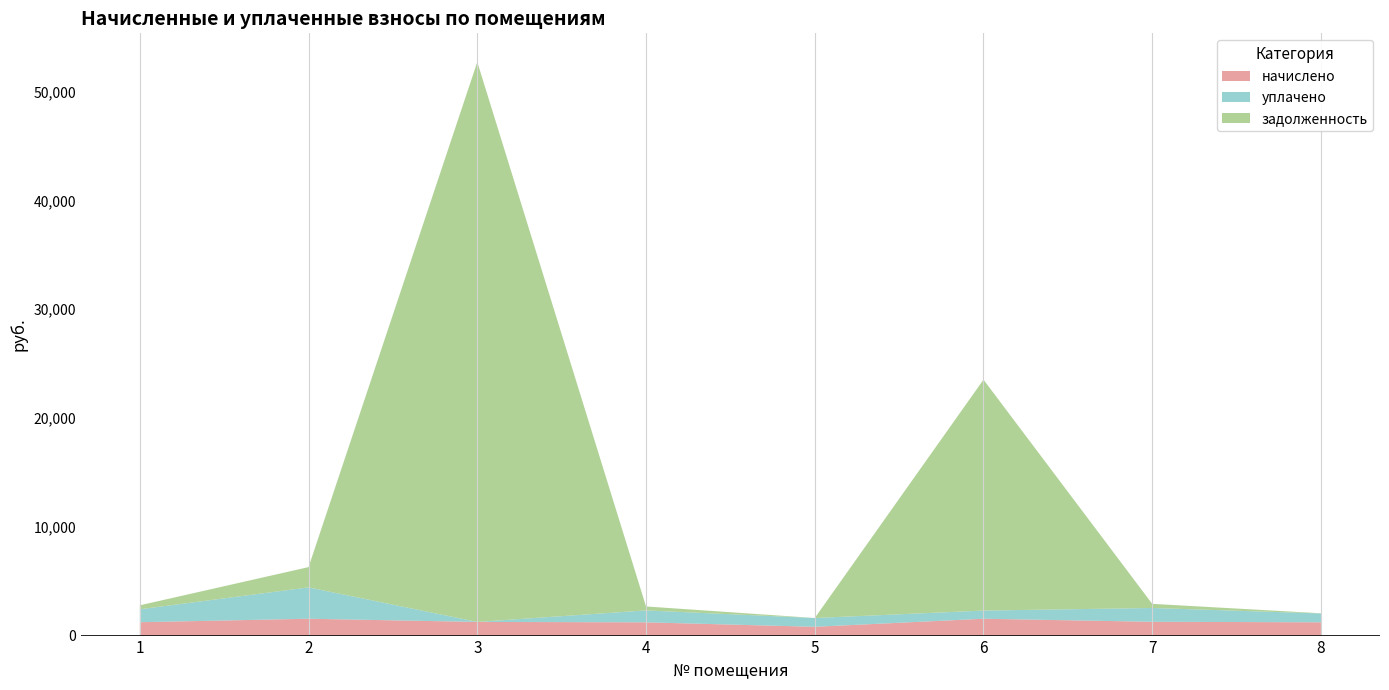

Reading left to right, list all the values displayed in this chart.

начислено: 1=1228.8	2=1548.5	3=1256.7	4=1218.8	5=807.2	6=1548.5	7=1268.7	8=1220.8
уплачено: 1=1187.0	2=2881.2	3=0.0	4=1094.3	5=807.2	6=750.0	7=1268.6	8=813.9
задолженность: 1=367.8	2=1864.7	3=51463.7	4=364.8	5=0.0	6=21225.1	7=379.7	8=15.8